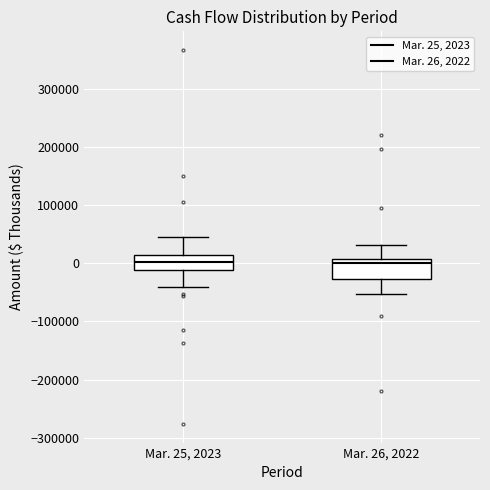

Reading left to right, transcribe this box plot: for each box, give where its median line is, the range the box spans, and where its two whiskers end, as read against the y-axis. The values are not printed on the chart, so give them approximately, as read against the axis.

Mar. 25, 2023: median 0, box -10000 to 10000, whiskers -40000 to 50000
Mar. 26, 2022: median 0, box -30000 to 10000, whiskers -50000 to 30000